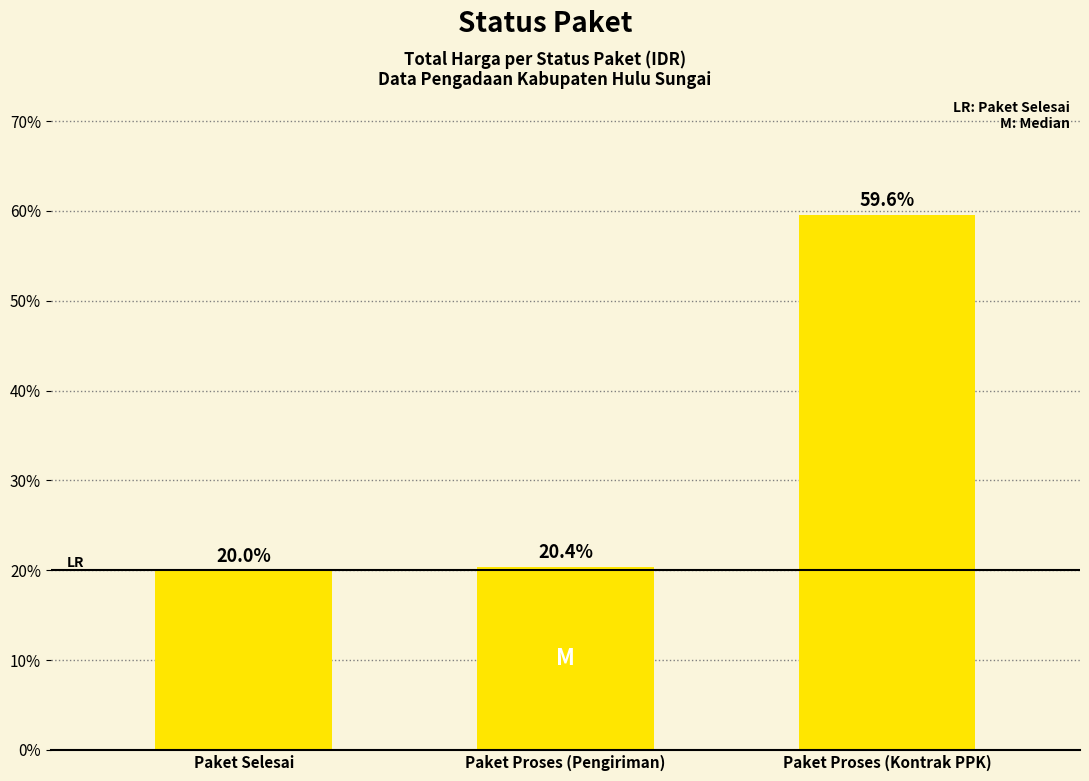

What is the sum of all values?

100.0